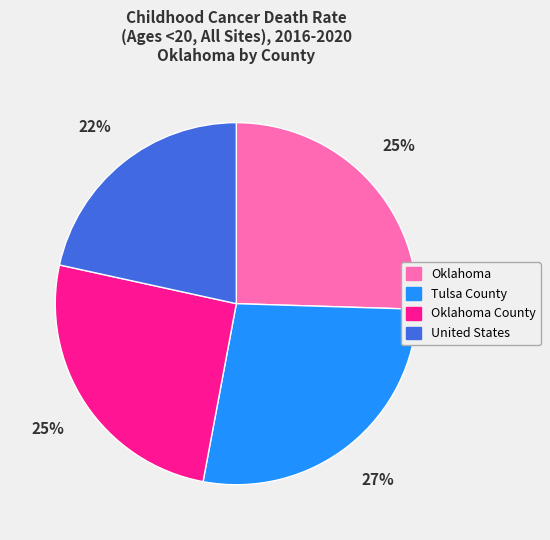

How many segments does this pie chart have?

4